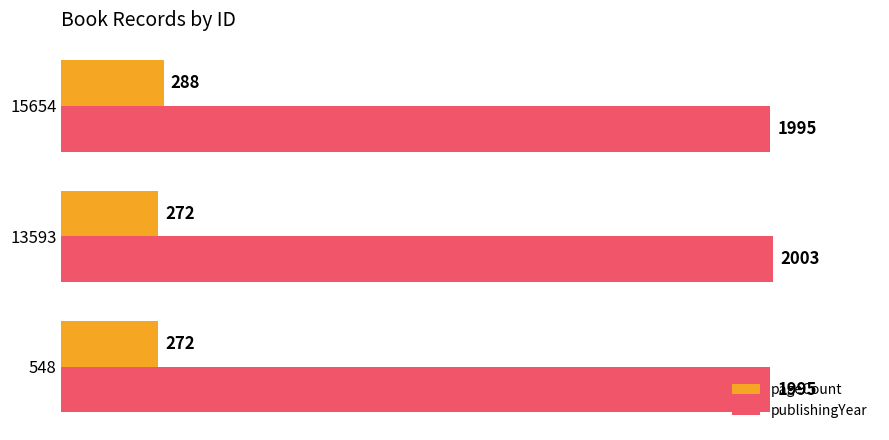

Rank the series by their average value, from lowest to highest.

pageCount, publishingYear